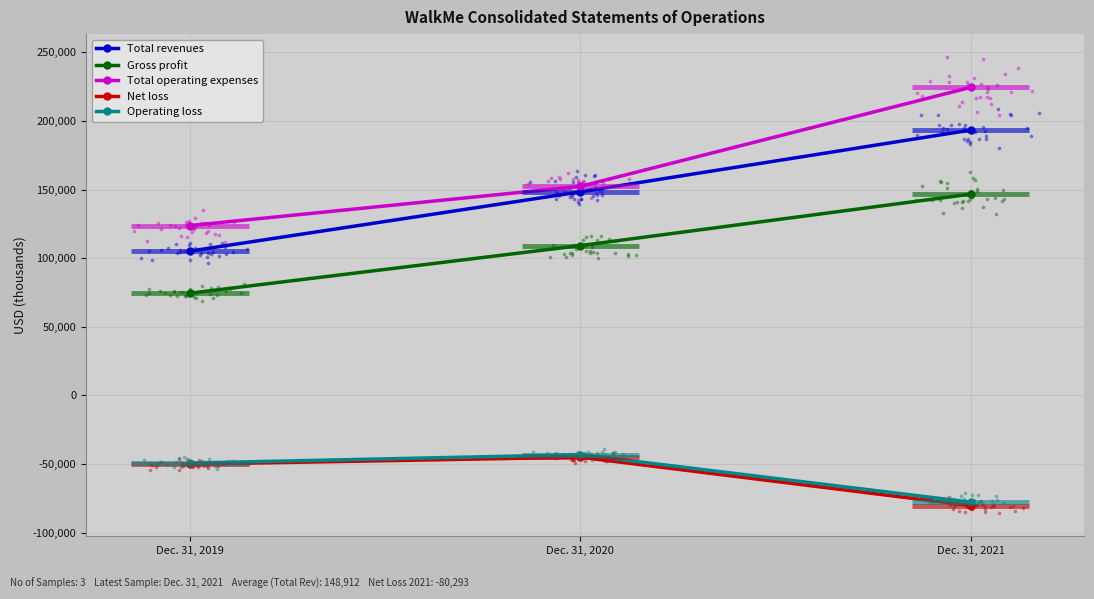

At which category is the sum across all series the highest?

Dec. 31, 2021